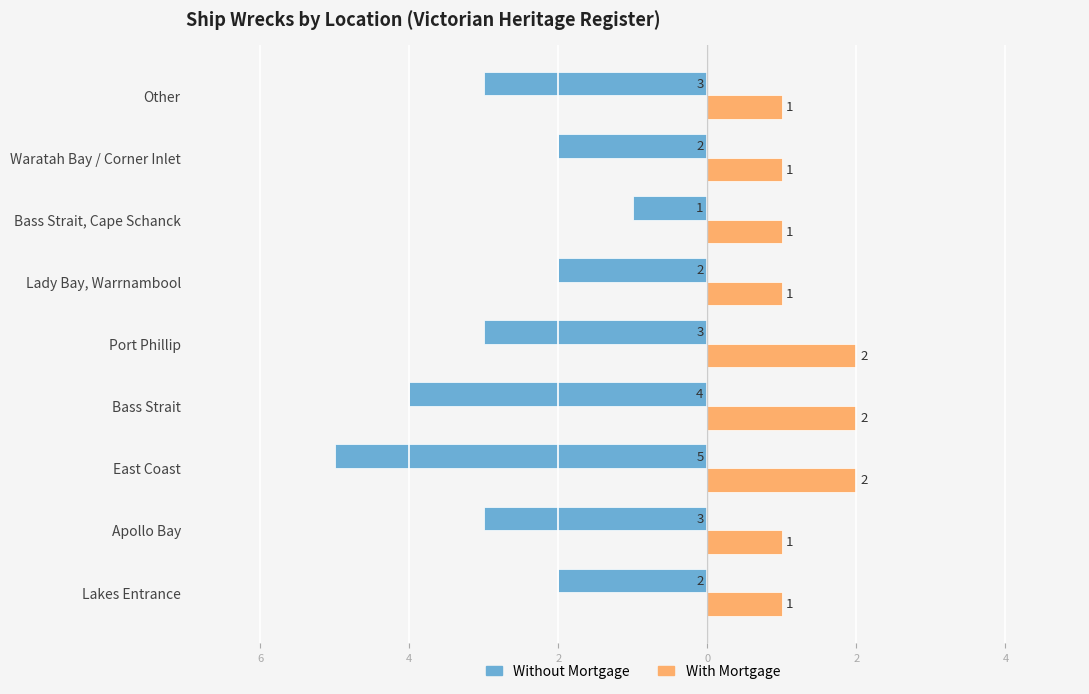

What are all the series names shown in the legend?

Without Mortgage, With Mortgage